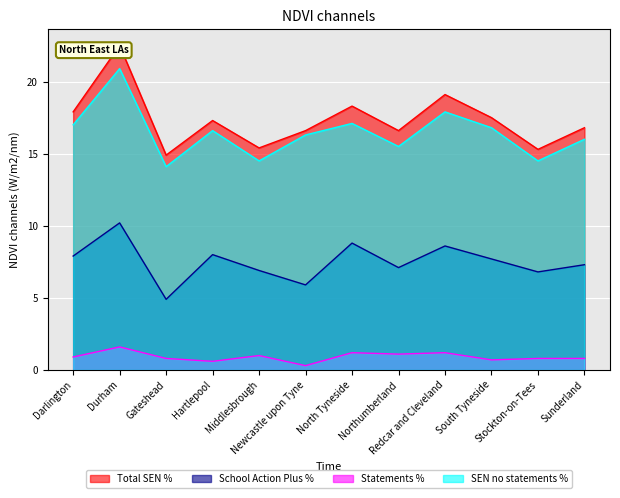

Is it true that Statements % equals 1.2 at North Tyneside?

True